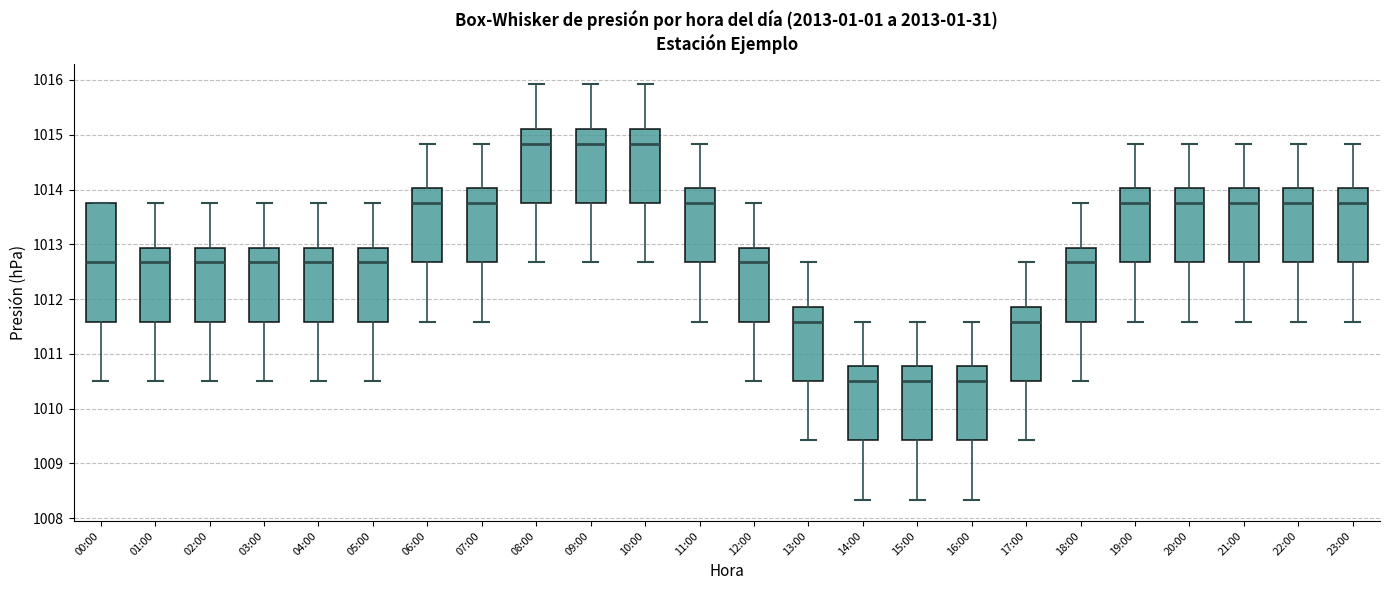

Reading left to right, transcribe this box plot: for each box, give where its median line is, the range the box spans, and where its two whiskers end, as read against the y-axis. The values are not printed on the chart, so give them approximately, as read against the axis.

00:00: median 1012.7, box 1011.6 to 1013.8, whiskers 1010.5 to 1013.8
01:00: median 1012.7, box 1011.6 to 1012.9, whiskers 1010.5 to 1013.8
02:00: median 1012.7, box 1011.6 to 1012.9, whiskers 1010.5 to 1013.8
03:00: median 1012.7, box 1011.6 to 1012.9, whiskers 1010.5 to 1013.8
04:00: median 1012.7, box 1011.6 to 1012.9, whiskers 1010.5 to 1013.8
05:00: median 1012.7, box 1011.6 to 1012.9, whiskers 1010.5 to 1013.8
06:00: median 1013.8, box 1012.7 to 1014.0, whiskers 1011.6 to 1014.8
07:00: median 1013.8, box 1012.7 to 1014.0, whiskers 1011.6 to 1014.8
08:00: median 1014.8, box 1013.8 to 1015.1, whiskers 1012.7 to 1015.9
09:00: median 1014.8, box 1013.8 to 1015.1, whiskers 1012.7 to 1015.9
10:00: median 1014.8, box 1013.8 to 1015.1, whiskers 1012.7 to 1015.9
11:00: median 1013.8, box 1012.7 to 1014.0, whiskers 1011.6 to 1014.8
12:00: median 1012.7, box 1011.6 to 1012.9, whiskers 1010.5 to 1013.8
13:00: median 1011.6, box 1010.5 to 1011.9, whiskers 1009.4 to 1012.7
14:00: median 1010.5, box 1009.4 to 1010.8, whiskers 1008.3 to 1011.6
15:00: median 1010.5, box 1009.4 to 1010.8, whiskers 1008.3 to 1011.6
16:00: median 1010.5, box 1009.4 to 1010.8, whiskers 1008.3 to 1011.6
17:00: median 1011.6, box 1010.5 to 1011.9, whiskers 1009.4 to 1012.7
18:00: median 1012.7, box 1011.6 to 1012.9, whiskers 1010.5 to 1013.8
19:00: median 1013.8, box 1012.7 to 1014.0, whiskers 1011.6 to 1014.8
20:00: median 1013.8, box 1012.7 to 1014.0, whiskers 1011.6 to 1014.8
21:00: median 1013.8, box 1012.7 to 1014.0, whiskers 1011.6 to 1014.8
22:00: median 1013.8, box 1012.7 to 1014.0, whiskers 1011.6 to 1014.8
23:00: median 1013.8, box 1012.7 to 1014.0, whiskers 1011.6 to 1014.8